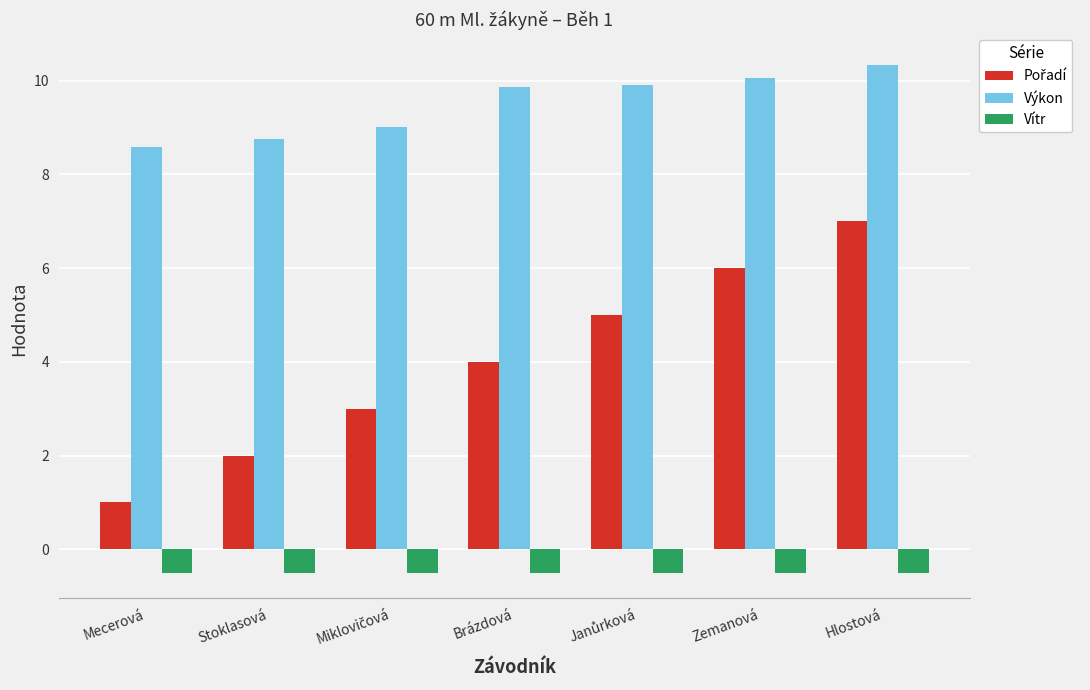

What is the difference between the second highest and second lowest values in the Výkon series?

1.3